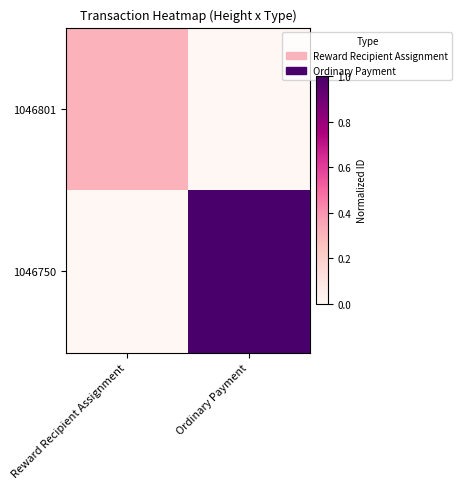

Rank the series by their maximum value, from highest to lowest.

1046750, 1046801